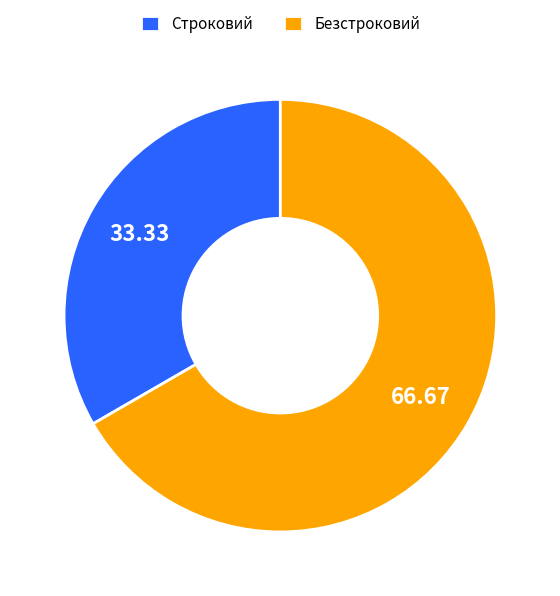

Do Строковий and Безстроковий together represent more than half of the pie?

Yes